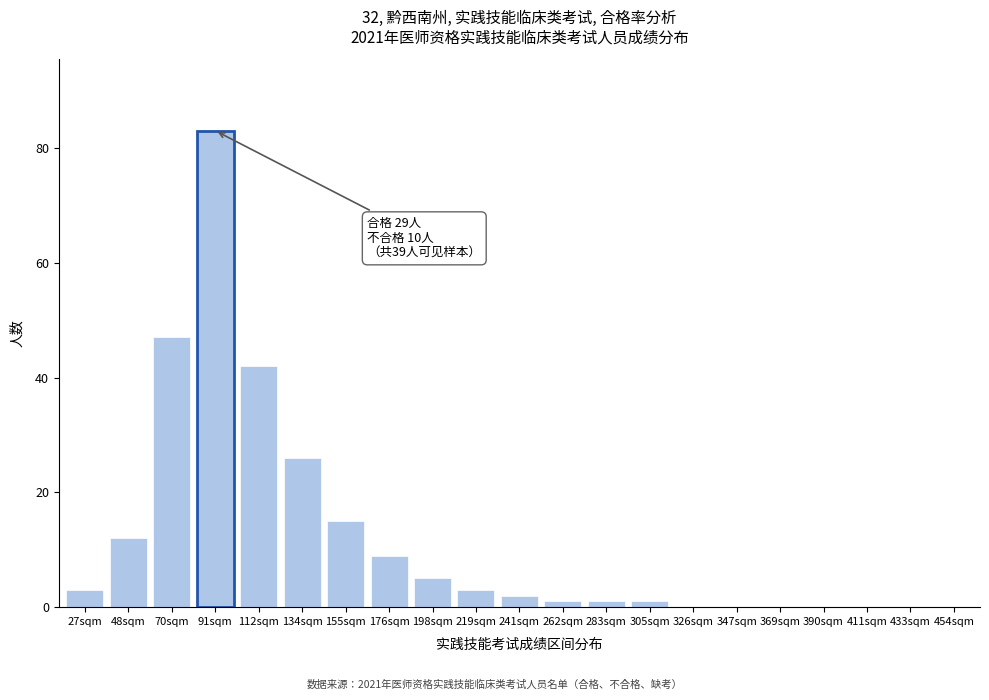

Reading right to left, extract all data points from this chart.

454sqm=0	433sqm=0	411sqm=0	390sqm=0	369sqm=0	347sqm=0	326sqm=0	305sqm=1	283sqm=1	262sqm=1	241sqm=2	219sqm=3	198sqm=5	176sqm=9	155sqm=15	134sqm=26	112sqm=42	91sqm=83	70sqm=47	48sqm=12	27sqm=3